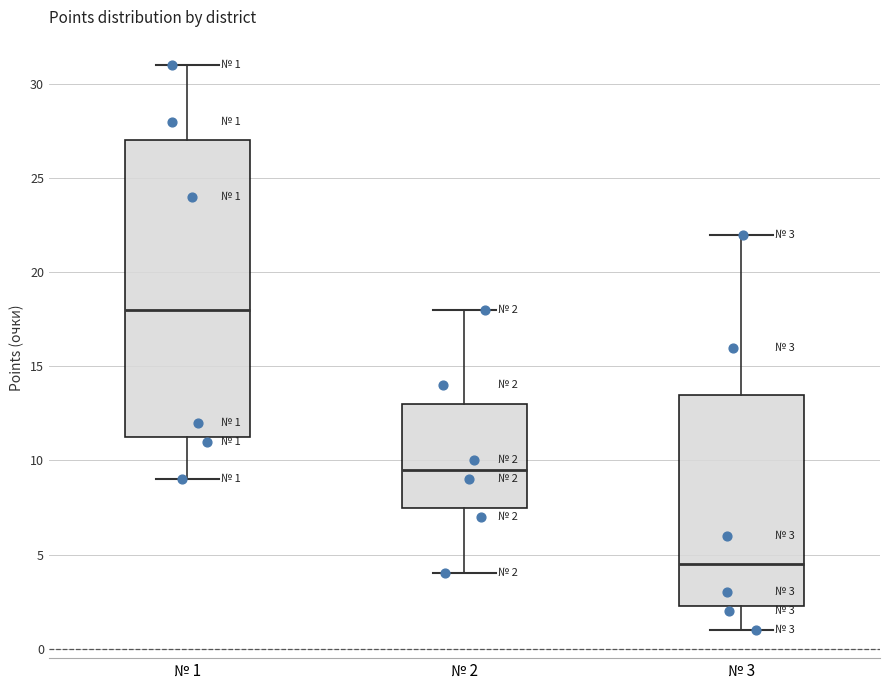

Which box has the highest median line?

№ 1